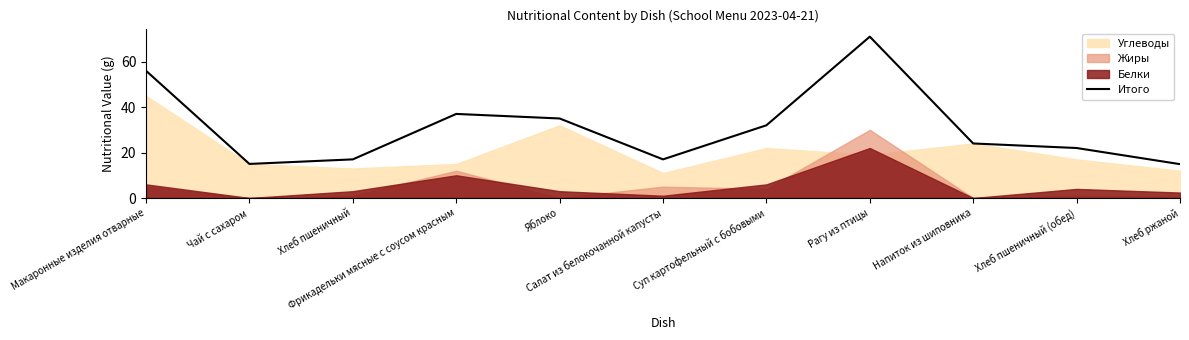

Reading right to left, list all the values displayed in this chart.

Хлеб ржаной=14.9	Хлеб пшеничный (обед)=22.0	Напиток из шиповника=24.0	Рагу из птицы=71.0	Суп картофельный с бобовыми=32.0	Салат из белокочанной капусты=17.0	Яблоко=35.0	Фрикадельки мясные с соусом красным=37.0	Хлеб пшеничный=17.0	Чай с сахаром=15.0	Макаронные изделия отварные=56.0